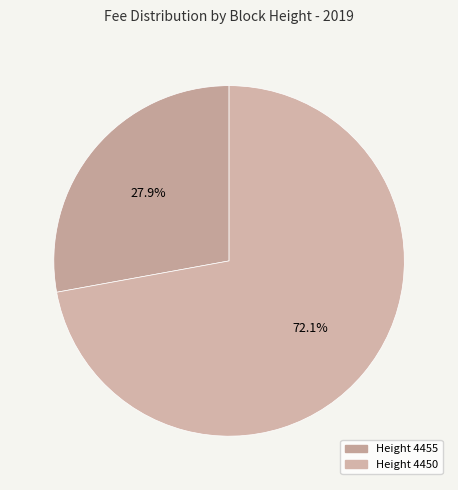

Which slice is the smallest?

4455